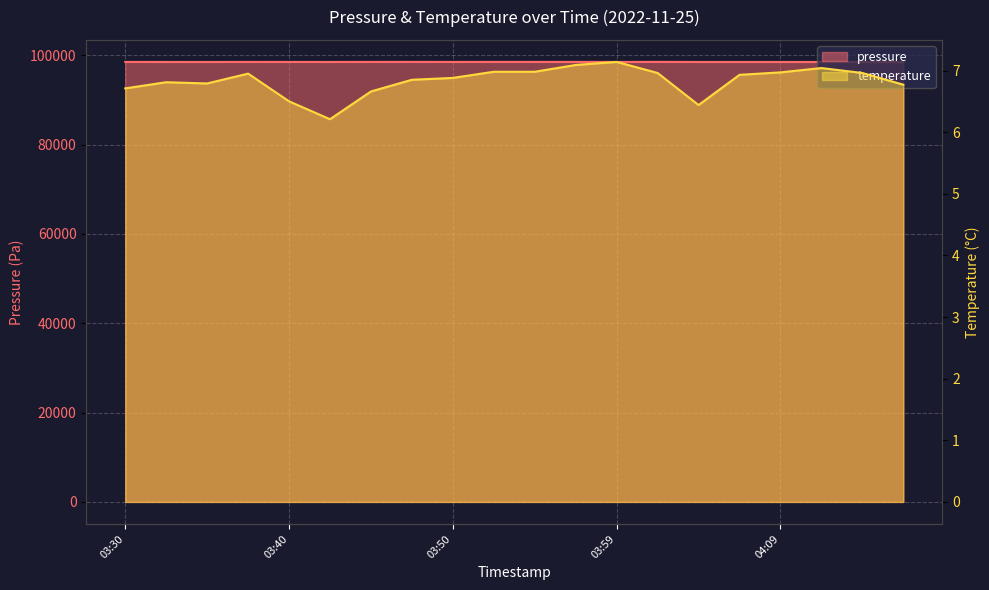

What is the difference between the maximum and minimum values in the temperature series?

0.9